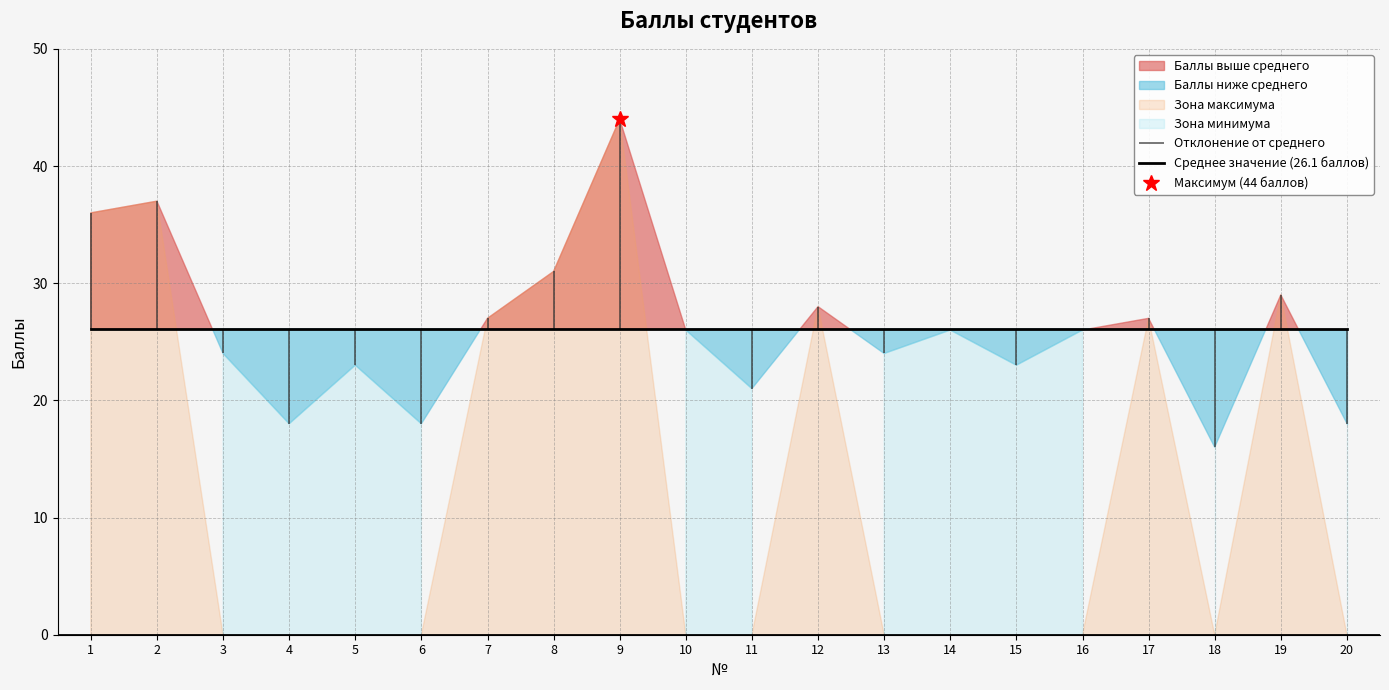

List the labels in order of value, largest first.

9, 2, 1, 8, 19, 12, 7, 17, 10, 14, 16, 3, 13, 5, 15, 11, 4, 6, 20, 18